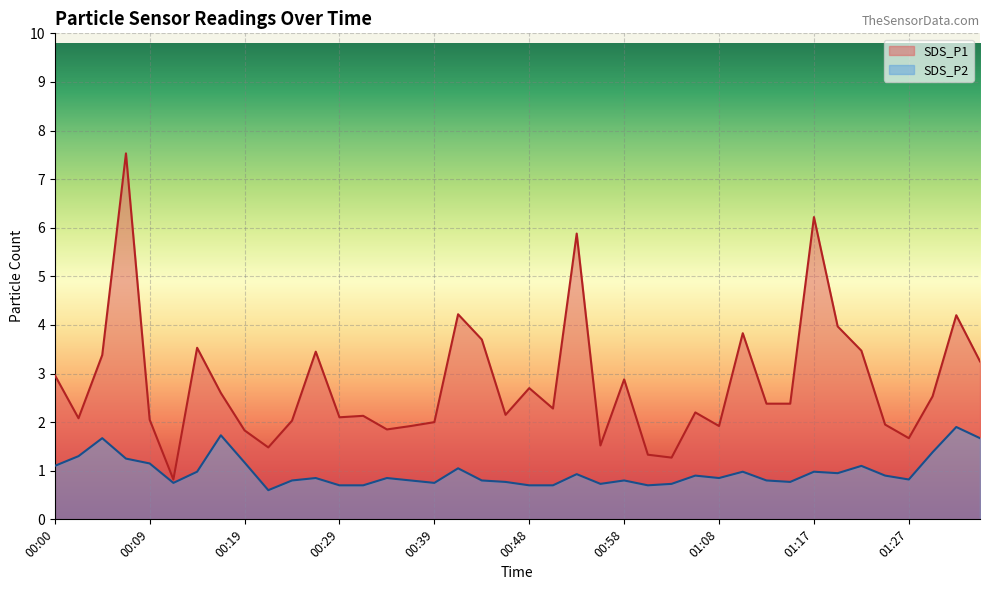

Rank the series at 00:34 from highest to lowest value.

SDS_P1, SDS_P2